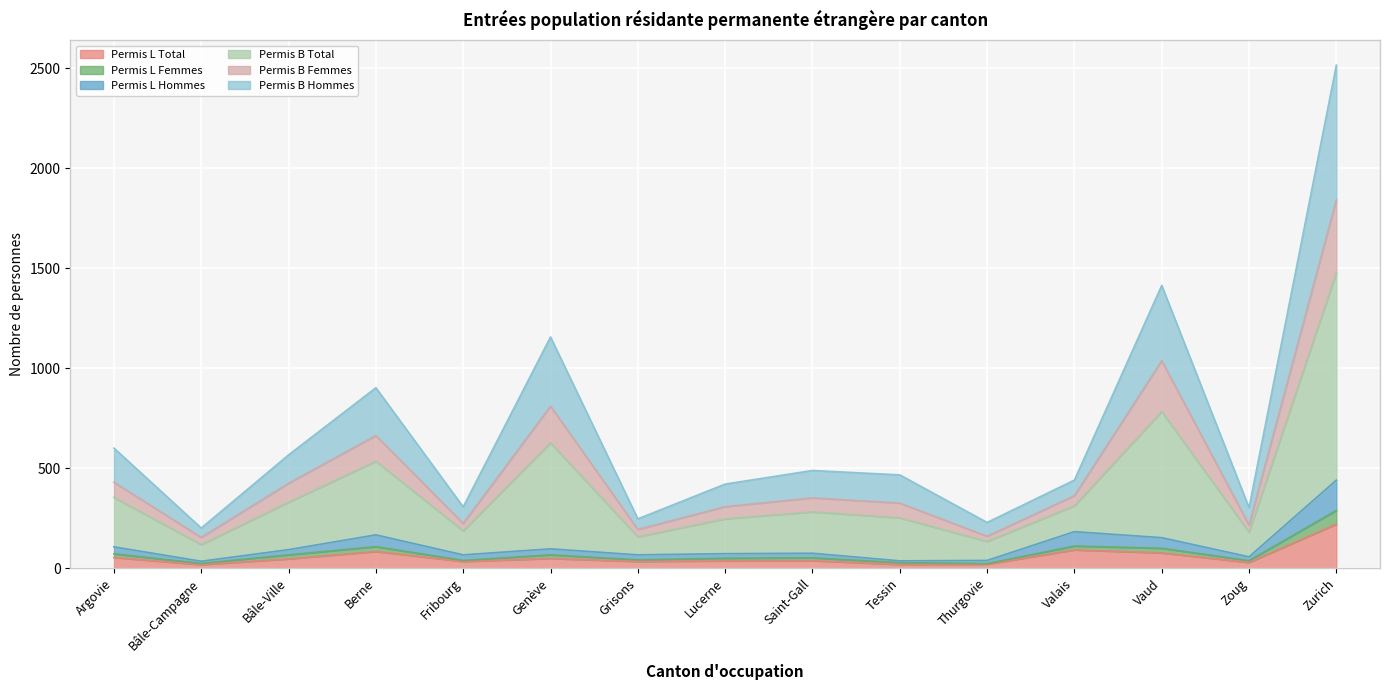

What is the difference between the highest and lowest values at Argovie?

547